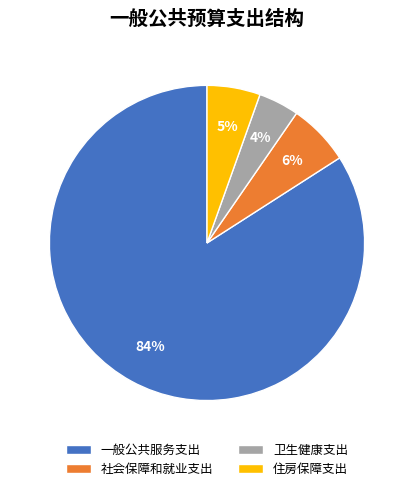

Between 一般公共服务支出 and 住房保障支出, which is larger?

一般公共服务支出